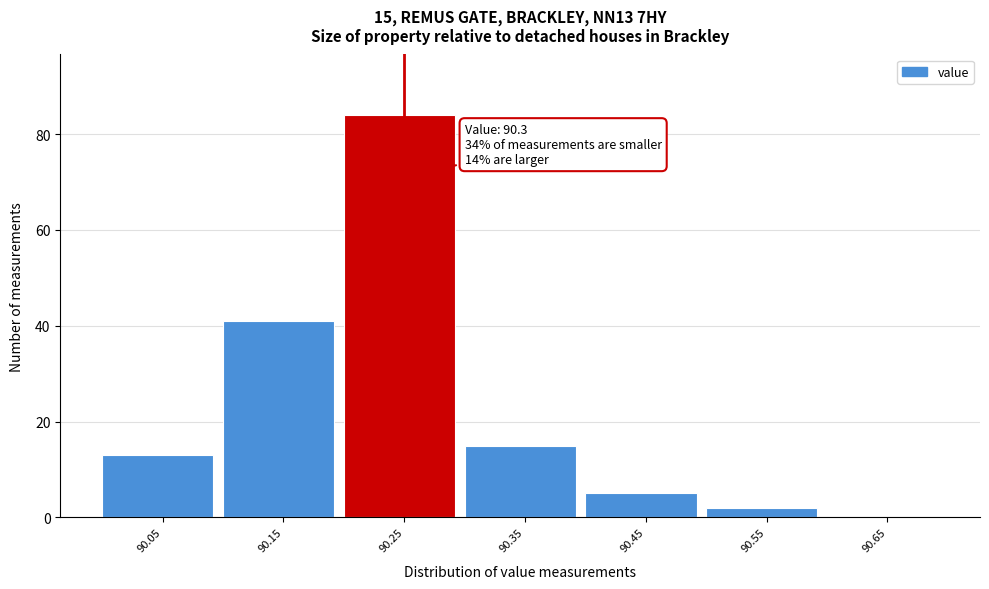

Reading right to left, transcribe all the data shown in this chart.

90.65=0	90.55=2	90.45=5	90.35=15	90.25=84	90.15=41	90.05=13